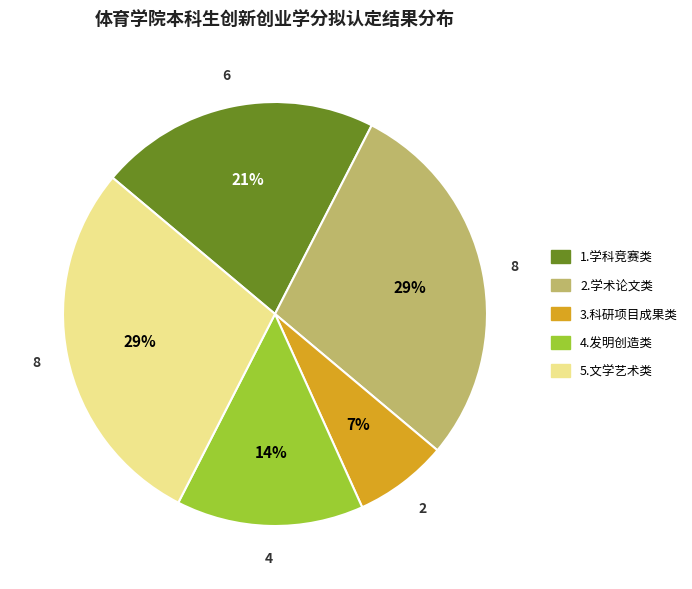

Which slice is the smallest?

3.科研项目成果类